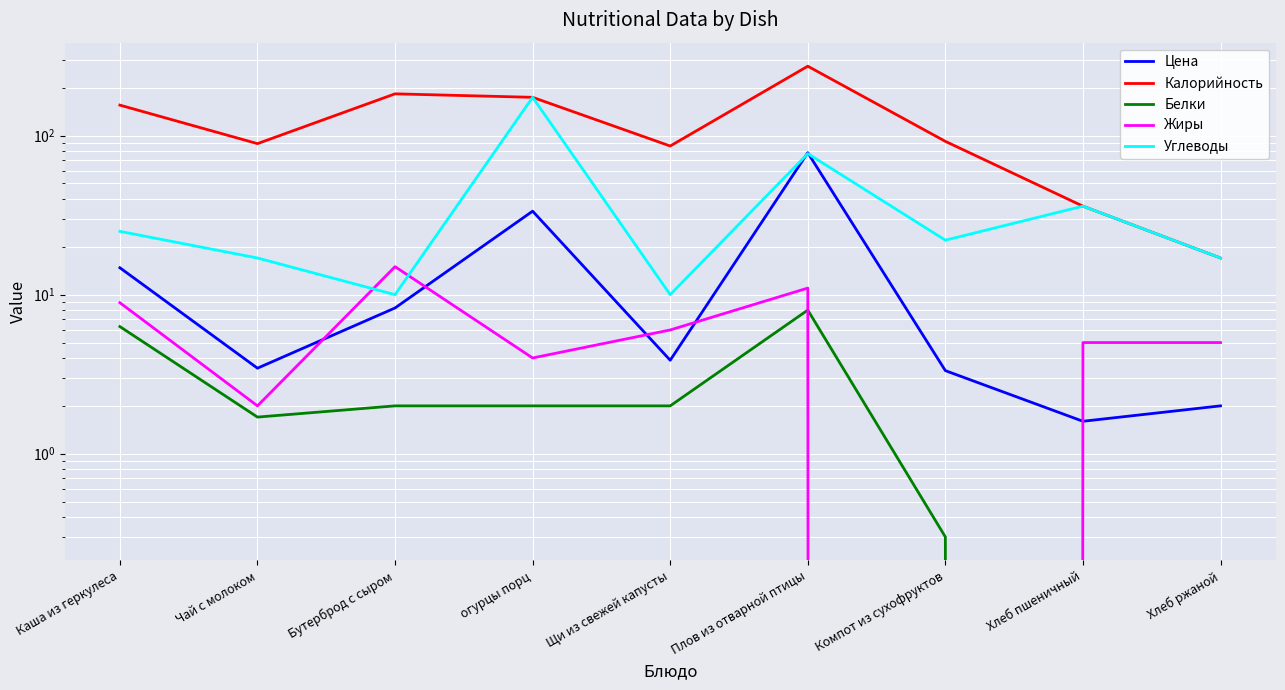

What is the label of the 8th point from the right?

Чай с молоком